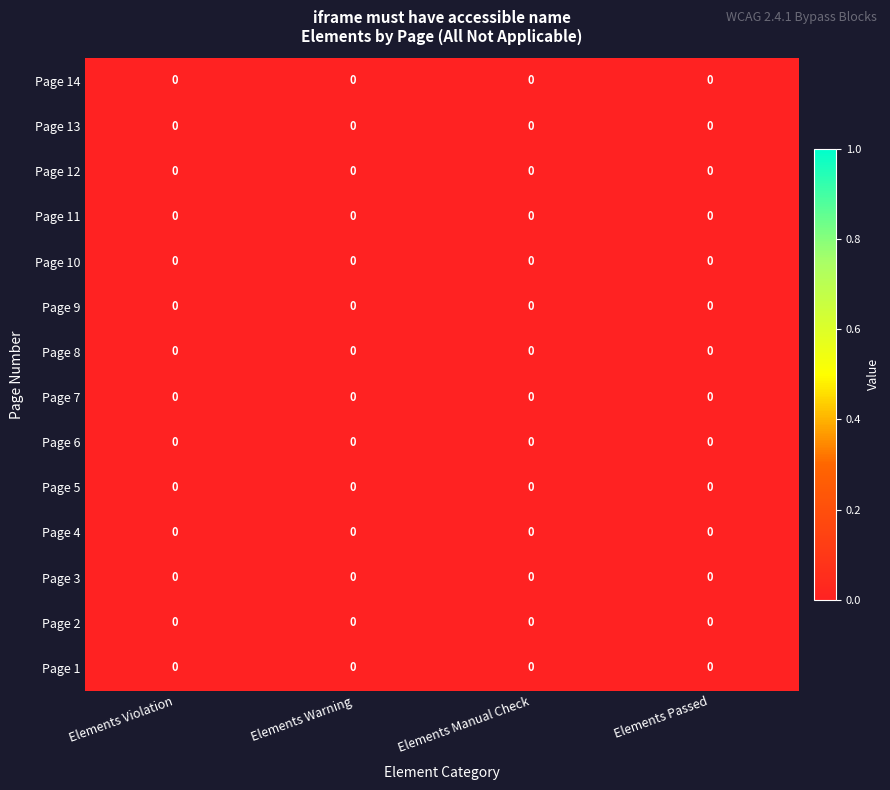

Which has a higher value, Elements Passed or Elements Manual Check?

Elements Manual Check